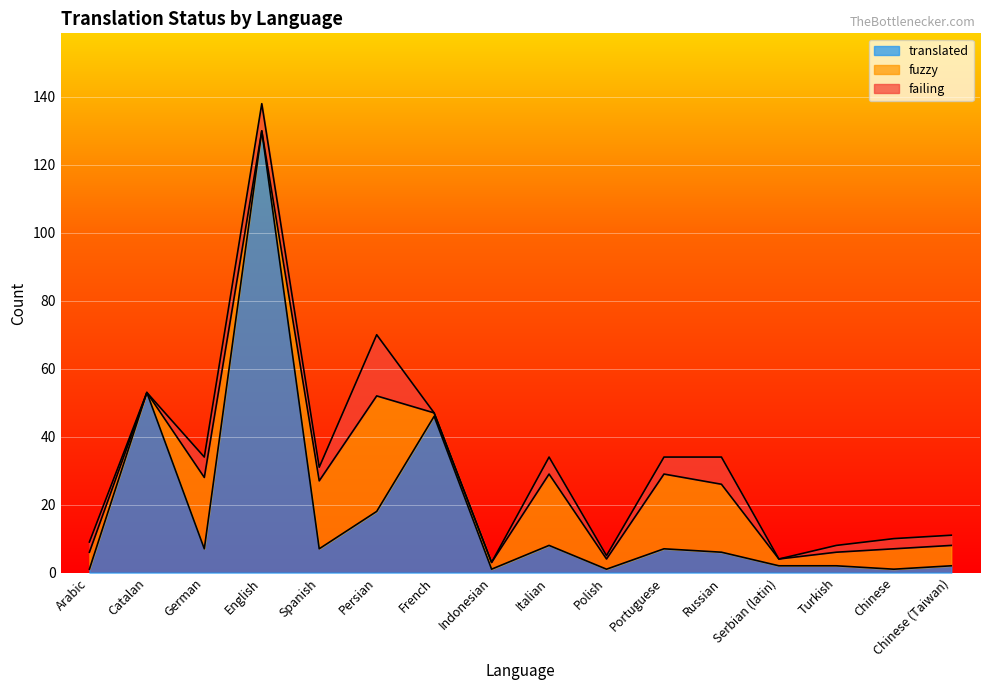

Which has a higher value, Catalan or Serbian (latin)?

Catalan